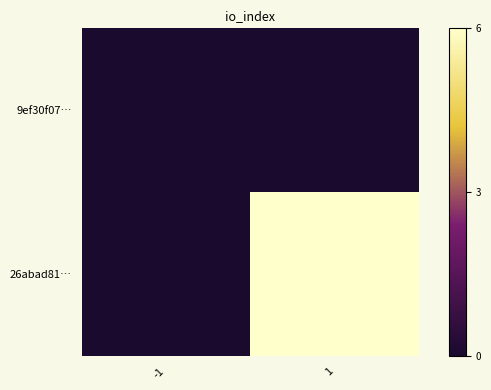

At how many categories does at least one series exceed 5?

1